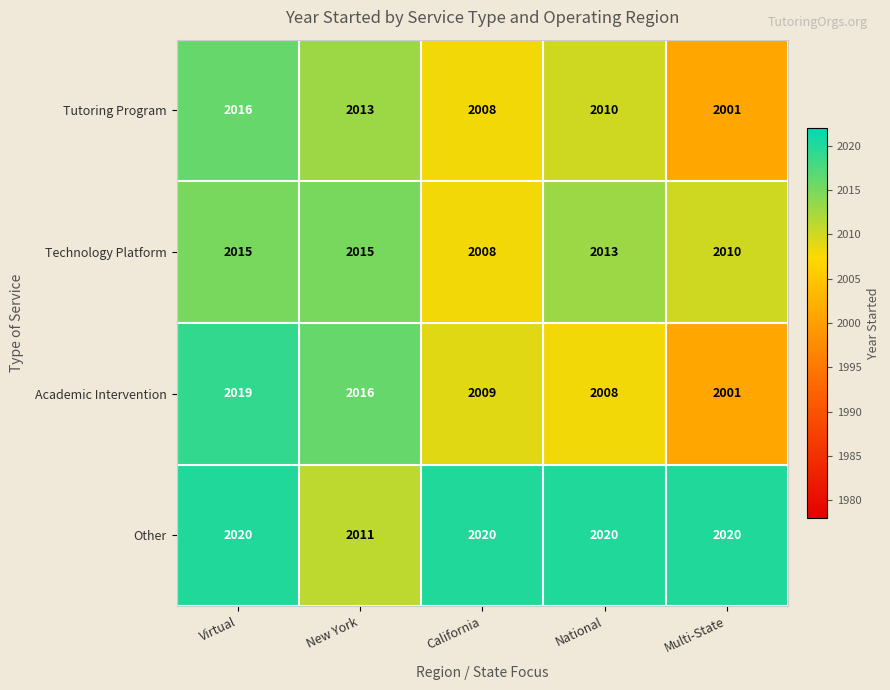

Rank the categories by Tutoring Program value from lowest to highest.

Multi-State, California, National, New York, Virtual